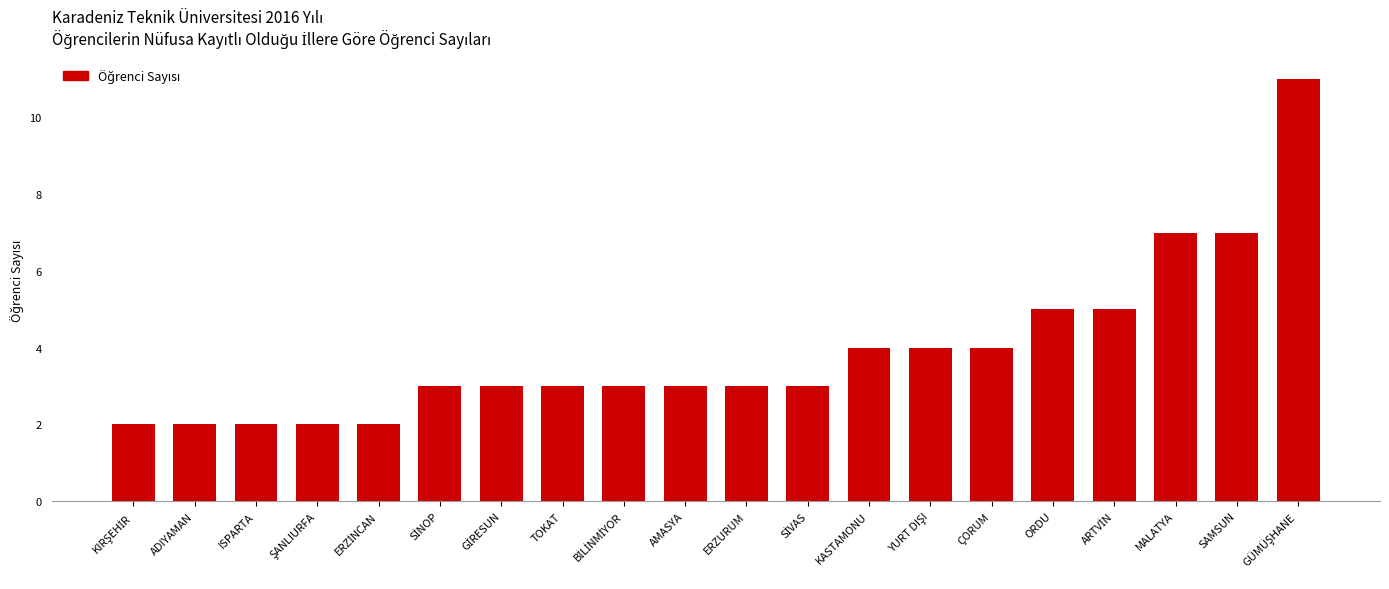

What is the label of the 19th bar from the left?

SAMSUN